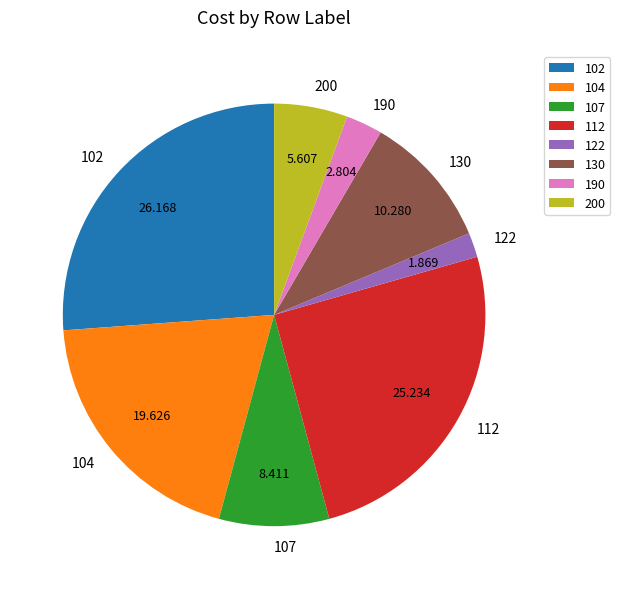

Approximately how many times larger is the value at 200 compared to 107?

0.7